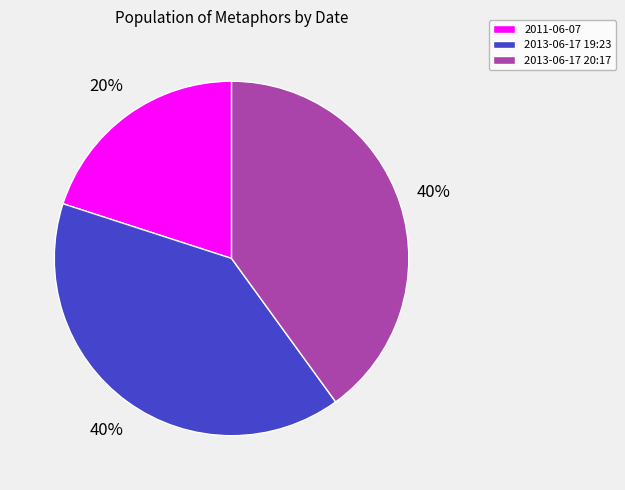

Do 2013-06-17 20:17 and 2011-06-07 together represent more than half of the pie?

Yes